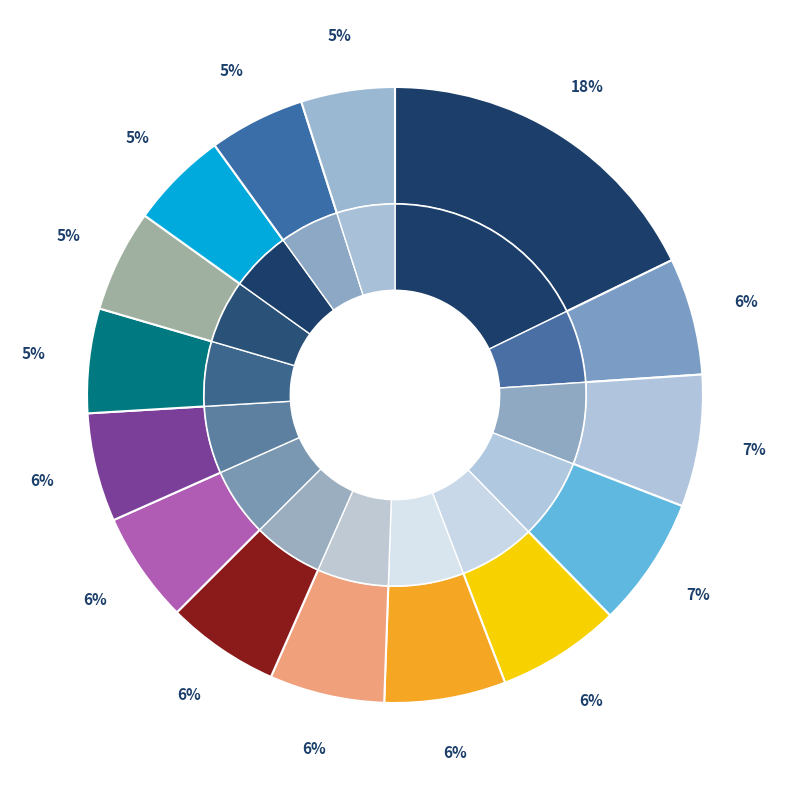

Count the number of slices in the pie.

15